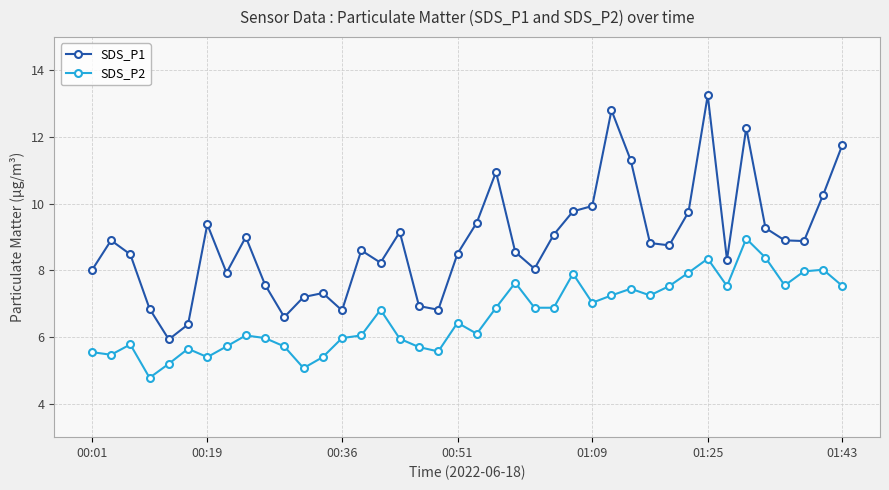

Is this an area chart (filled region under the line)?

No